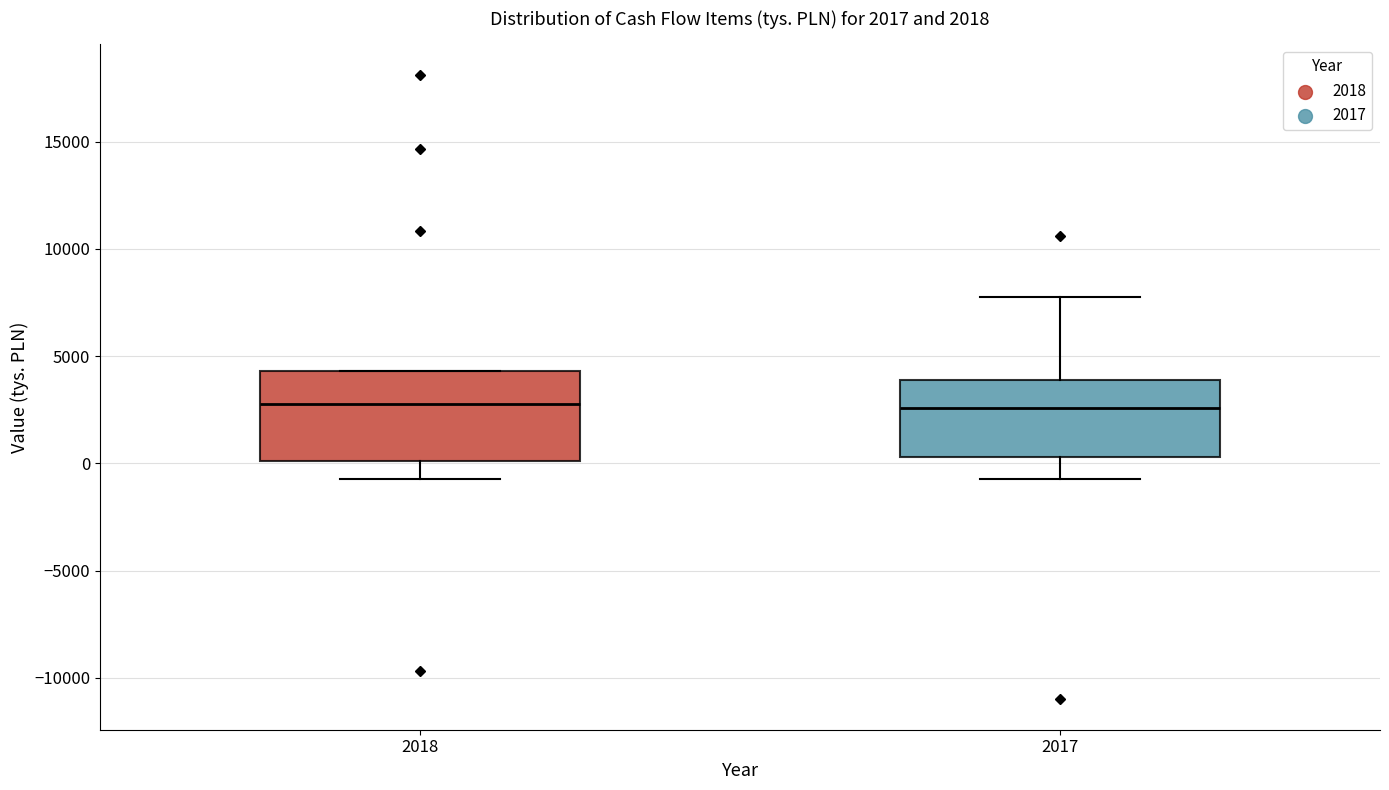

Comparing the boxes themselves (not the whiskers), which one is the tallest?

2018